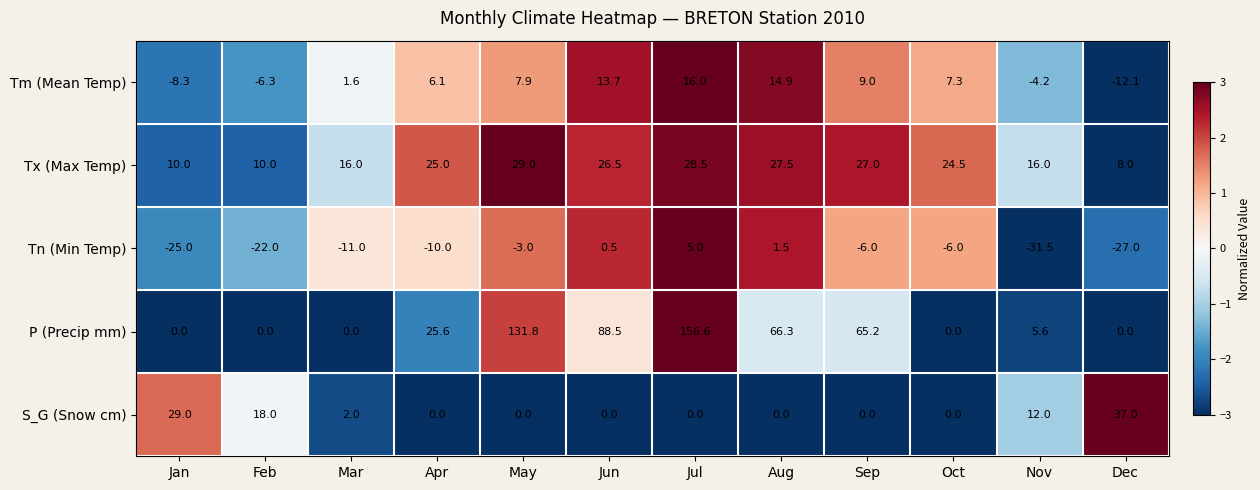

Which series changed the most between Apr and May?

P (Precip mm)